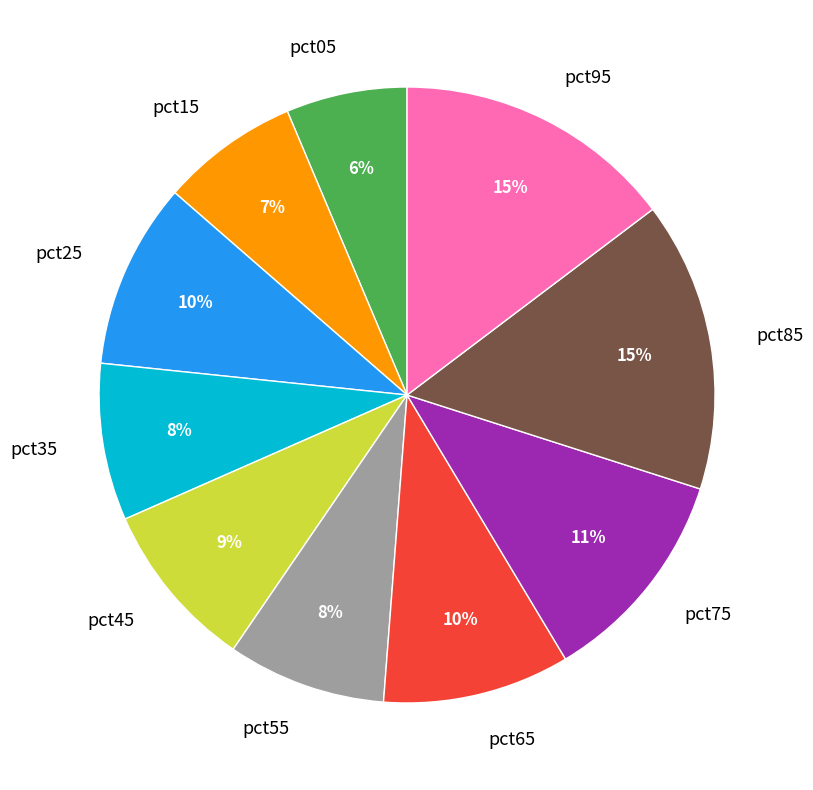

How many segments does this pie chart have?

10